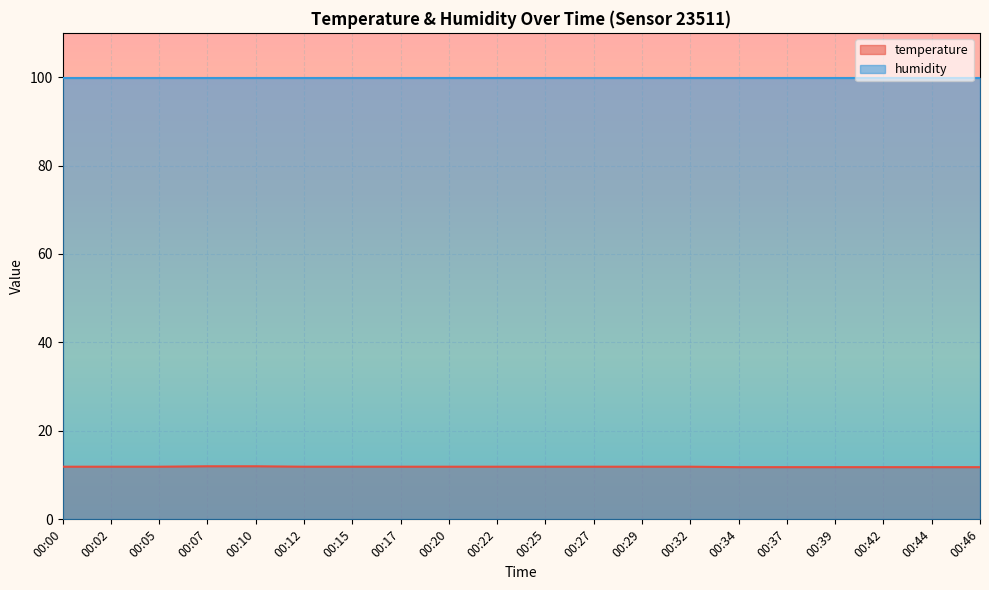

What value does the data have at 00:05?

11.9